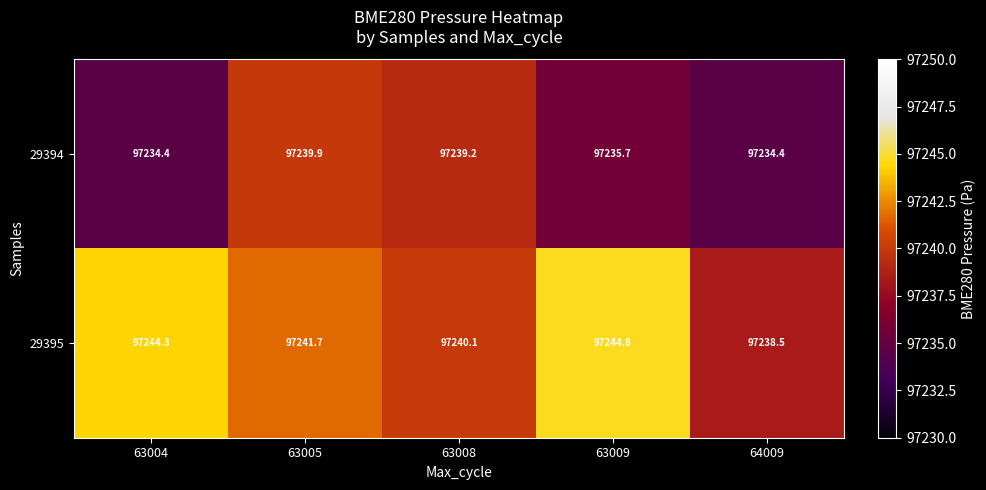

At 63005, list the series in order from largest to smallest.

29395, 29394